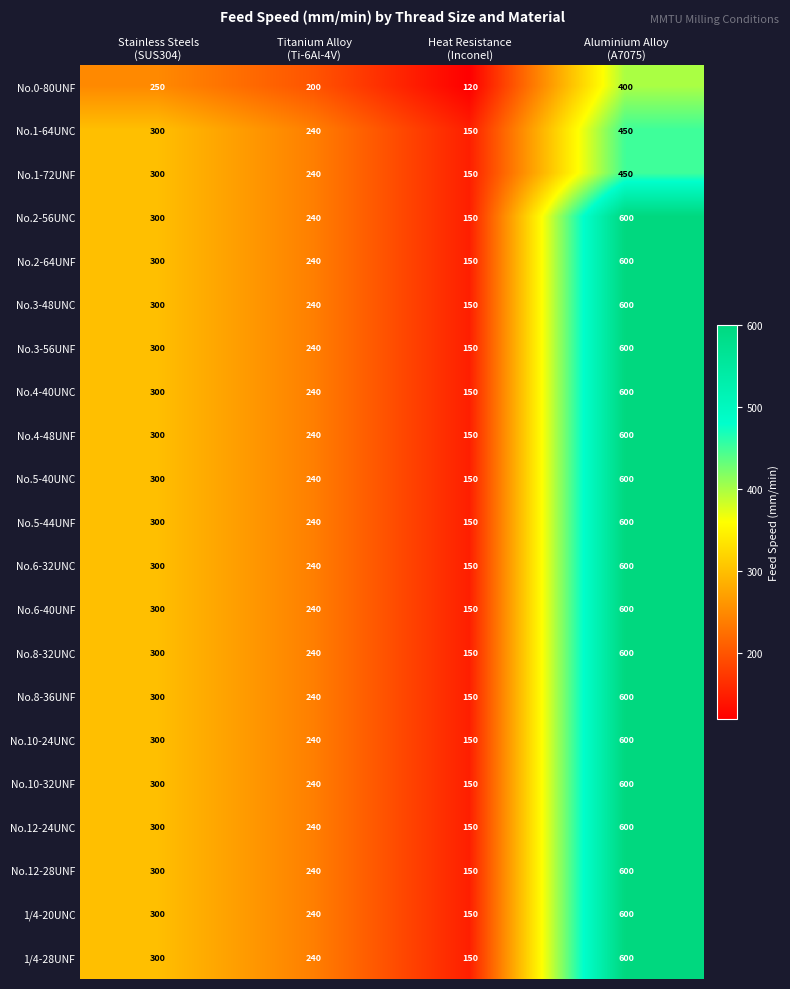

What is the difference between the maximum and minimum values in the No.3-48UNC series?

450